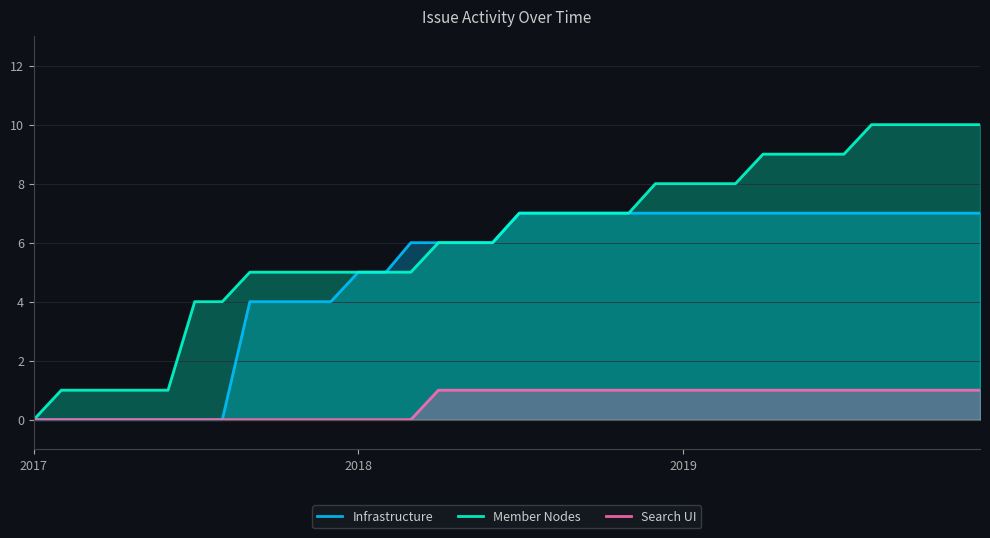

What is the maximum value for Member Nodes?

10